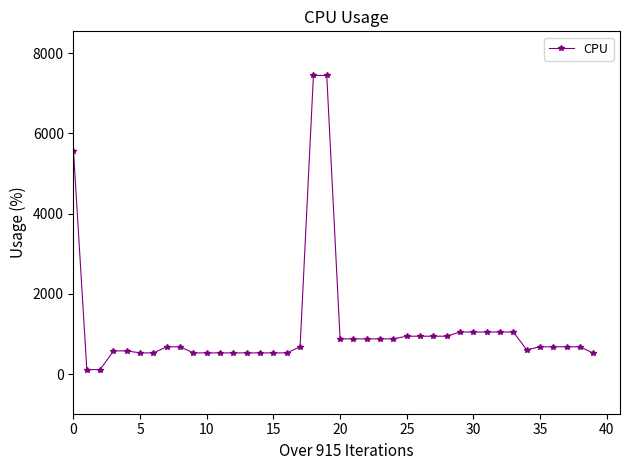

What is the difference between the second highest and second lowest values?

7332.8